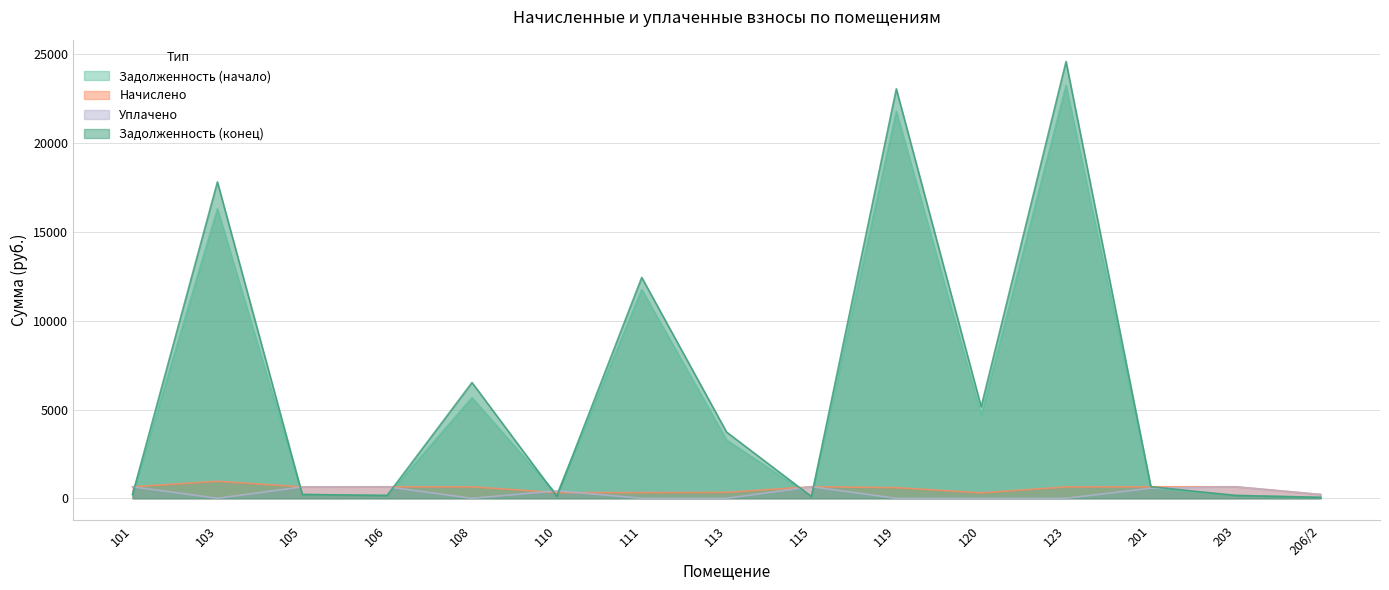

Rank the series by their maximum value, from lowest to highest.

uplacheno, nachisleno, zadolzhennost_start, zadolzhennost_end